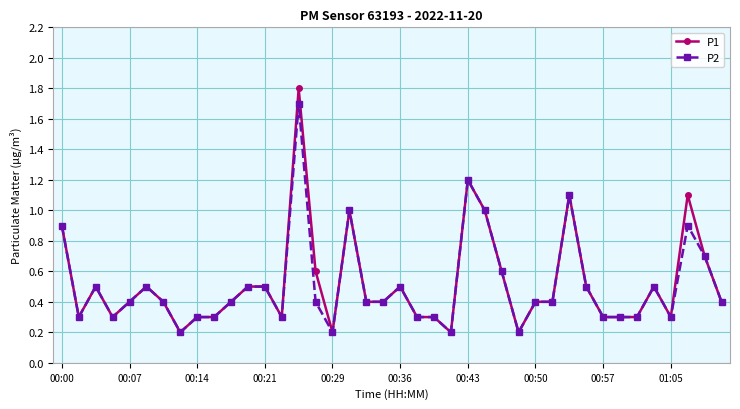

What is the maximum value shown in the chart?

1.8